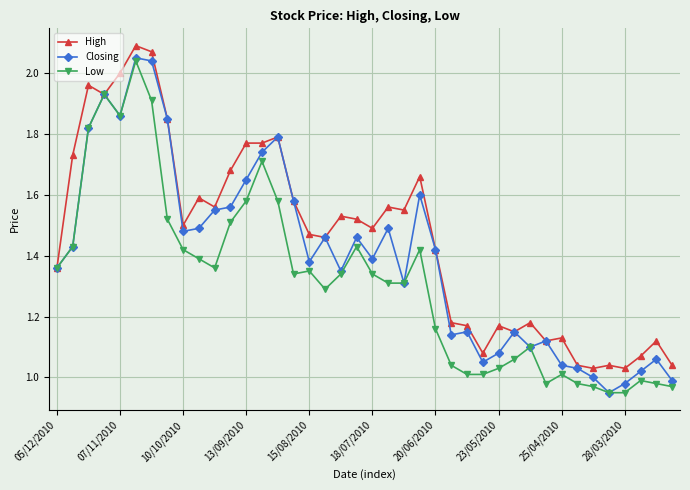

True or false: Closing has more than 1 interior local peaks.

True